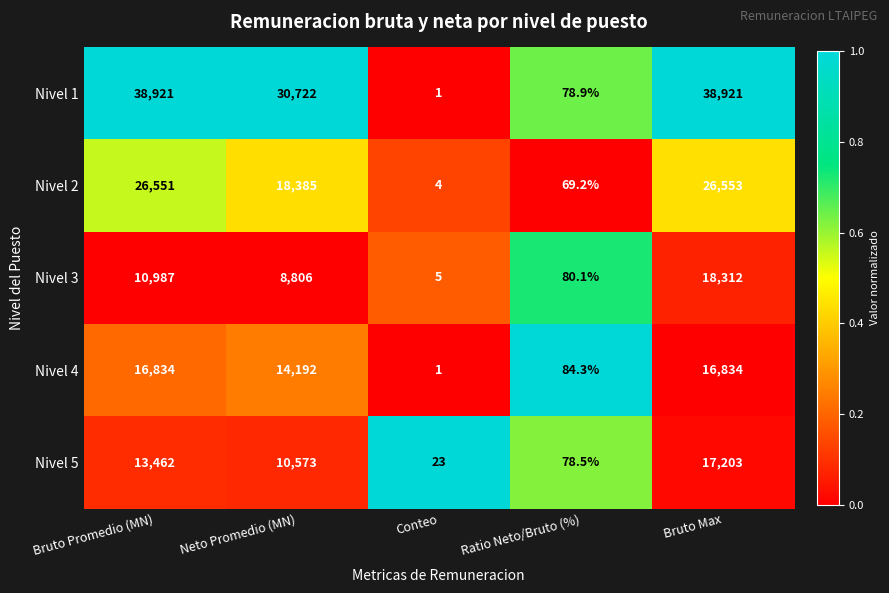

Is it true that Nivel 1 equals 50598.6 at Bruto Max?

False